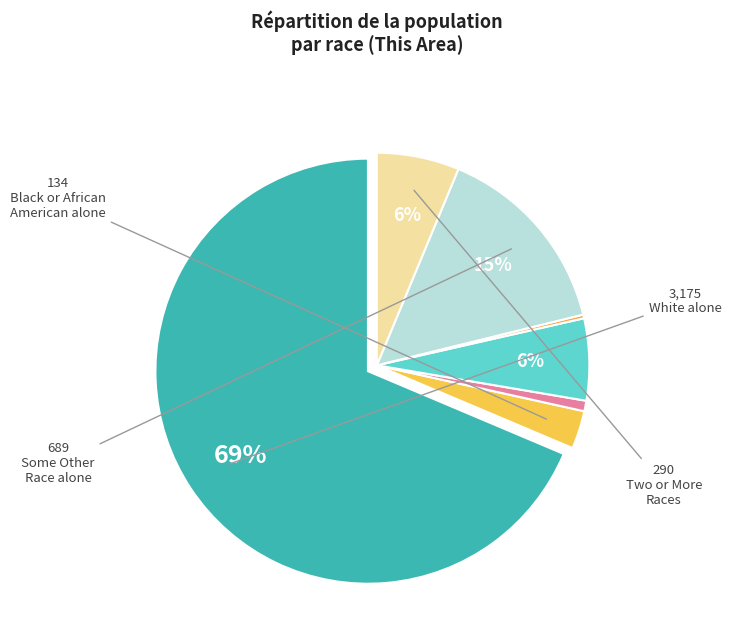

Rank the categories by value from highest to lowest.

White alone, Some Other Race alone, Two or More Races, Asian alone, Black or African American alone, American Indian and Alaska Native, Native Hawaiian and Other Pacific